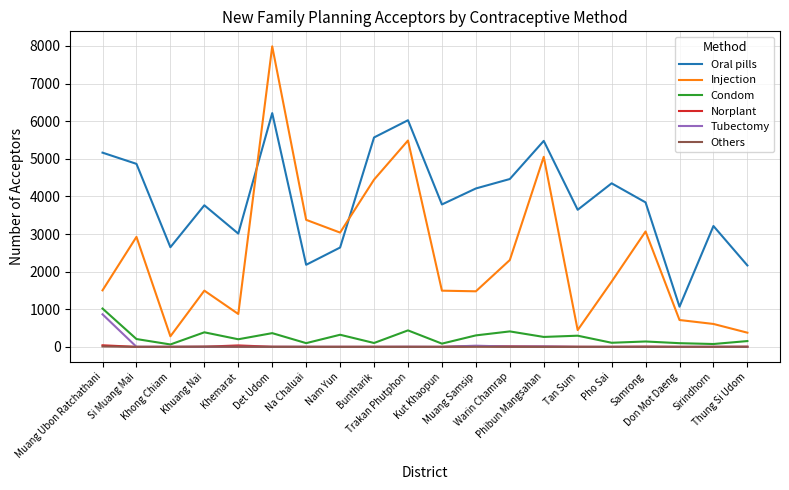

True or false: Injection and Tubectomy intersect in this chart.

False